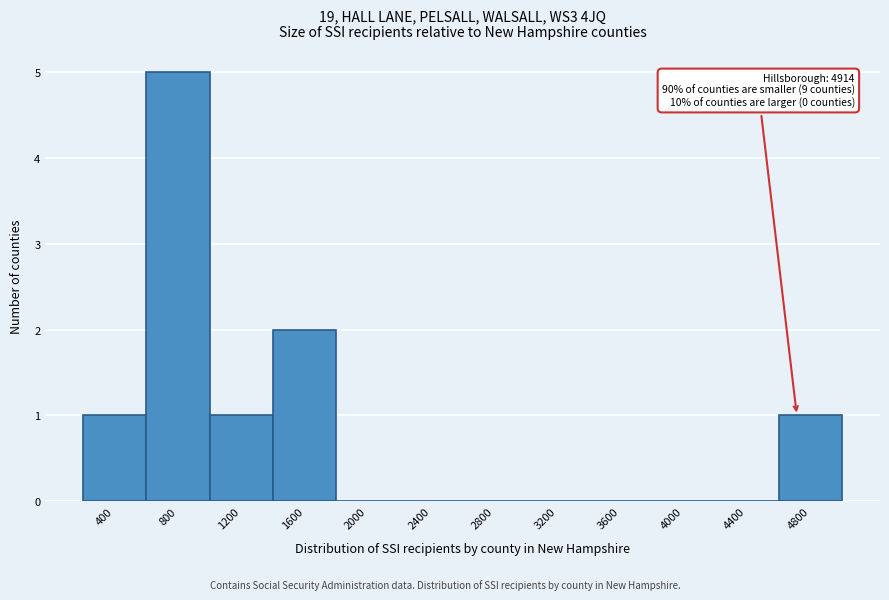

Reading left to right, extract all data points from this chart.

400=1	800=5	1200=1	1600=2	2000=0	2400=0	2800=0	3200=0	3600=0	4000=0	4400=0	4800=1